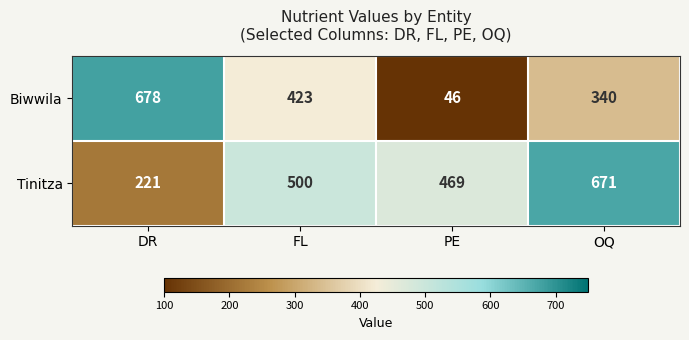

Reading right to left, extract all data points from this chart.

Biwwila: OQ=340	PE=46	FL=423	DR=678
Tinitza: OQ=671	PE=469	FL=500	DR=221